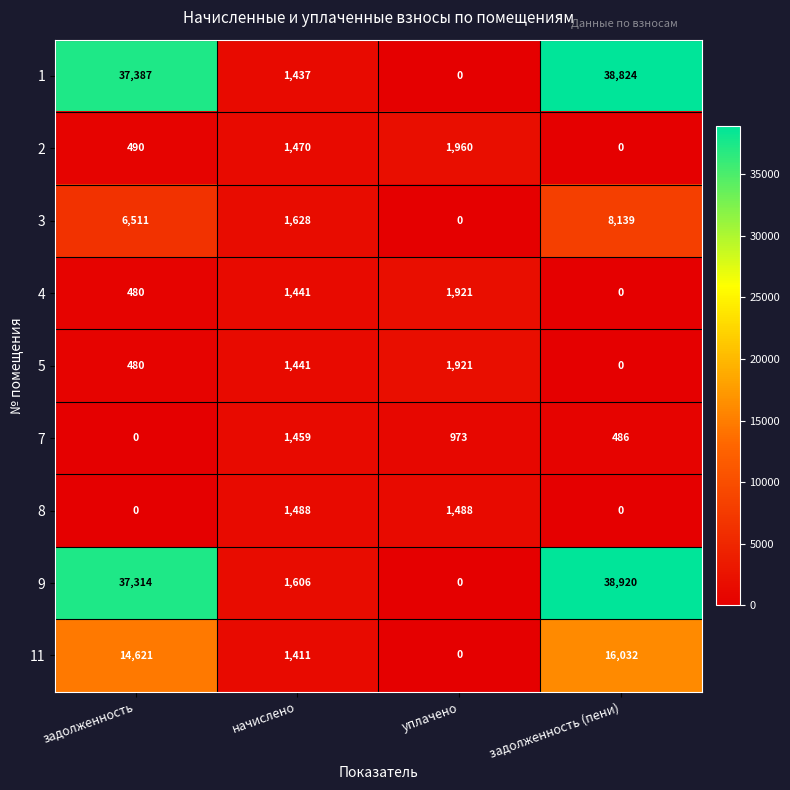

What is the sum of the 4 values at задолженность and задолженность (пени)?

480